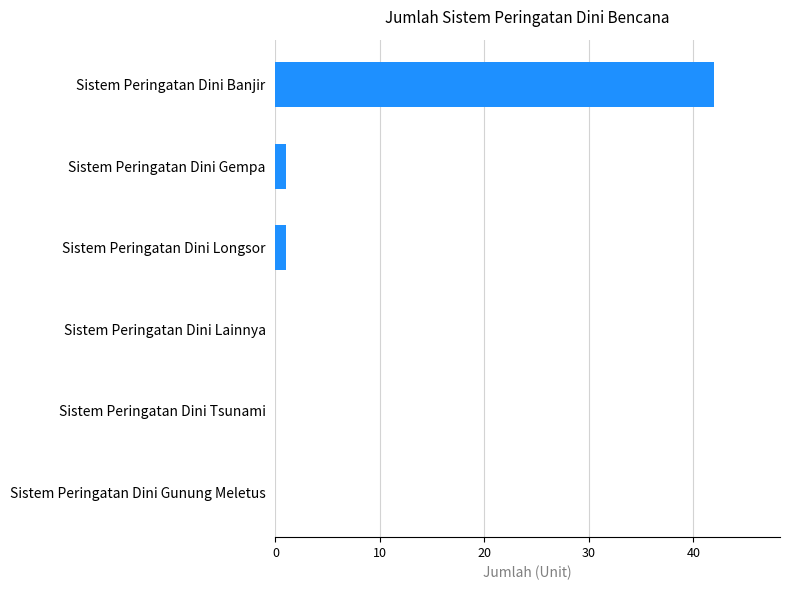

Are the bars horizontal?

Yes